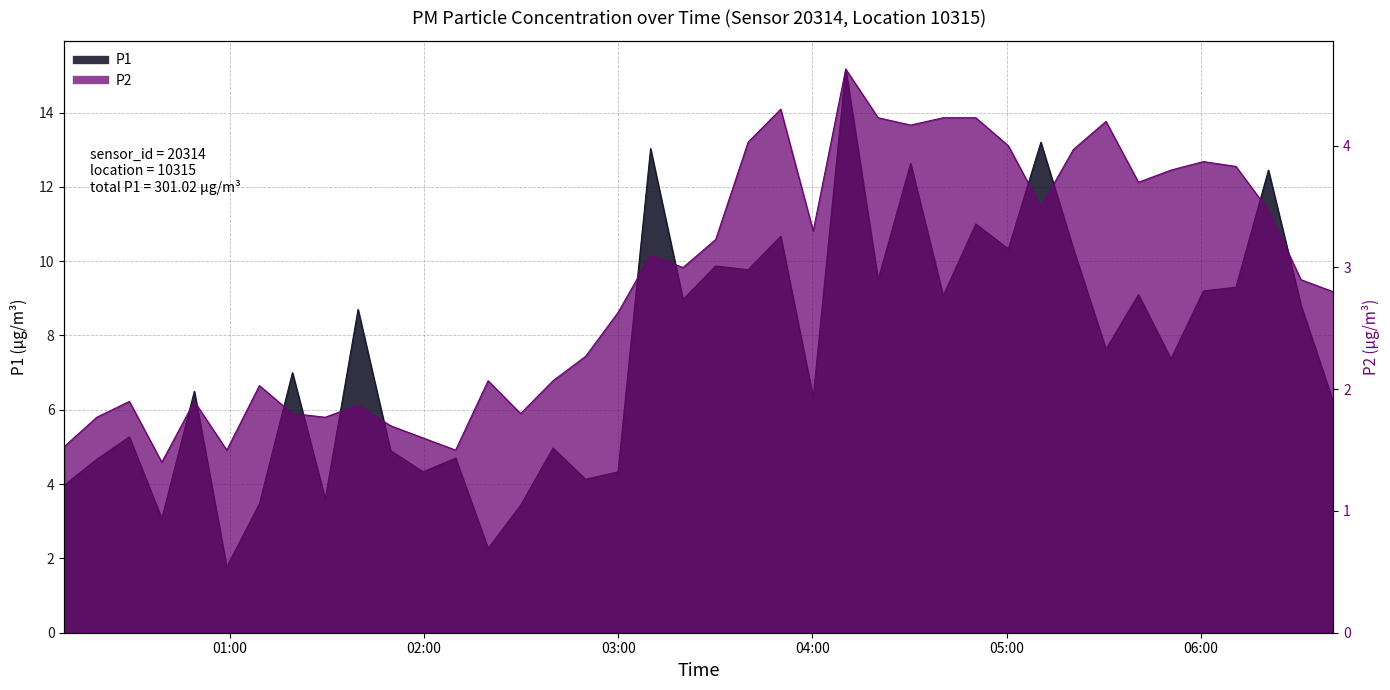

Between 2023-07-31T00:08:52 and 2023-07-31T02:29:51, which series saw the biggest shift?

P1